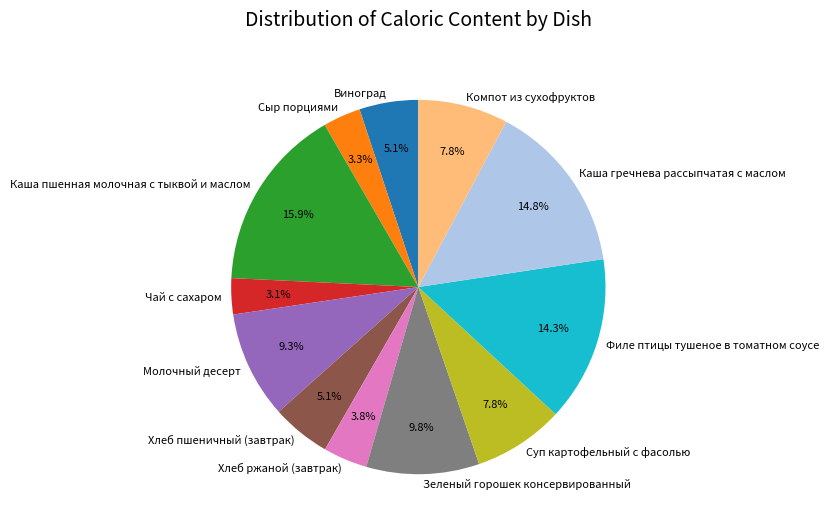

Which slice is the largest?

Каша пшенная молочная с тыквой и маслом